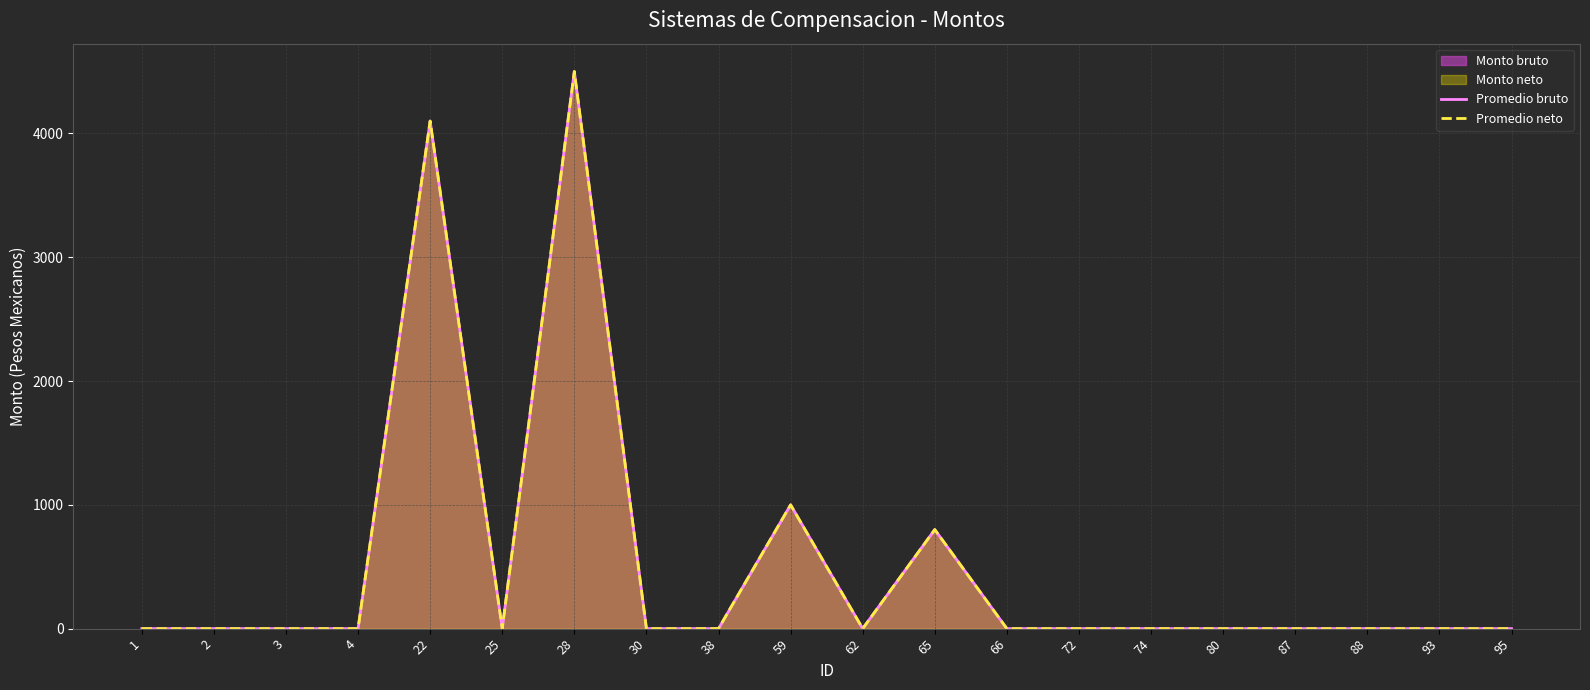

Which series has the largest total across all categories?

Promedio bruto